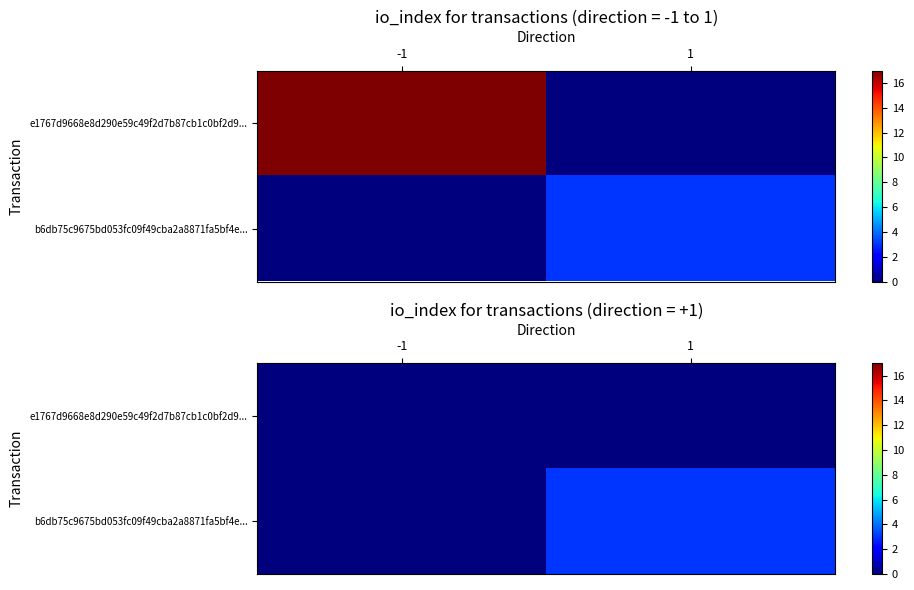

How many distinct data groups are displayed?

2